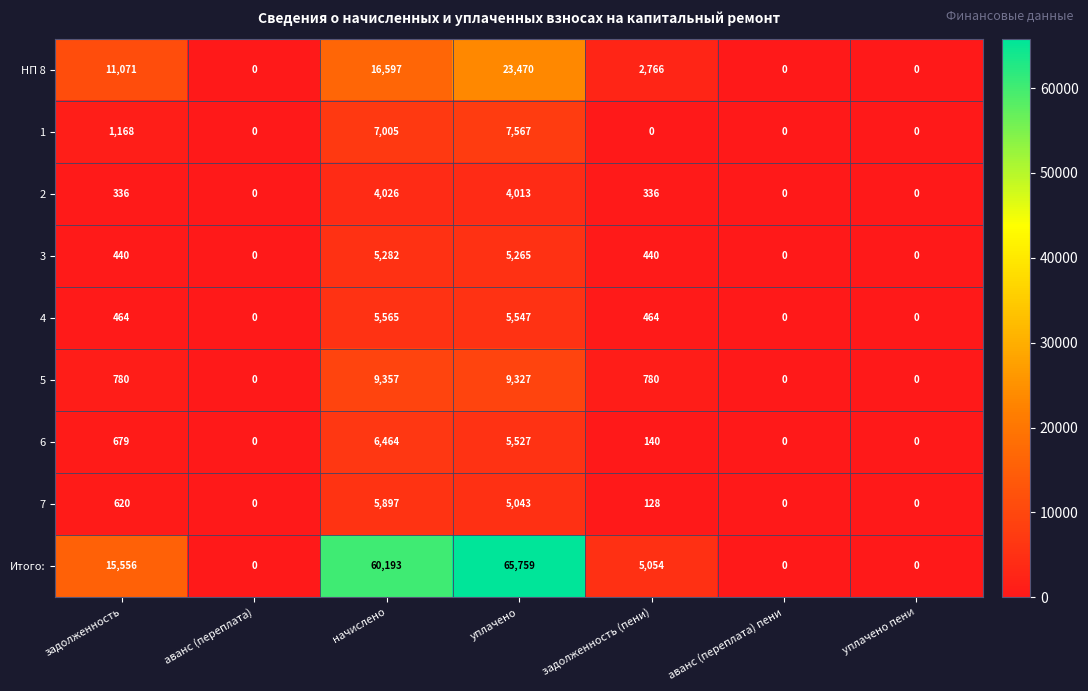

What is the total value across all series at задолженность (пени)?

10108